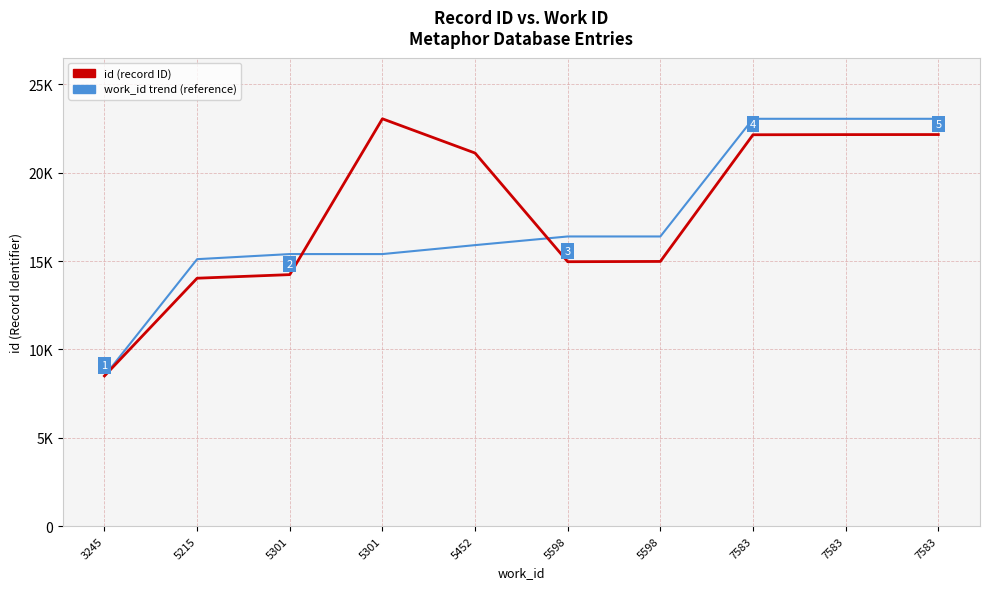

Is this an area chart (filled region under the line)?

No